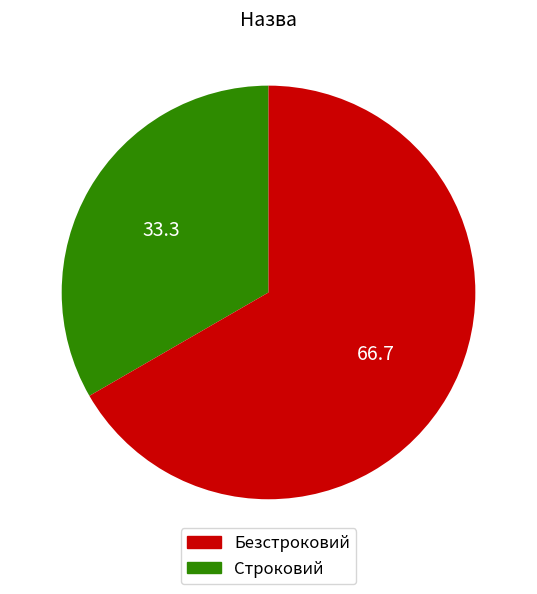

Is there any slice that represents more than half of the pie?

Yes